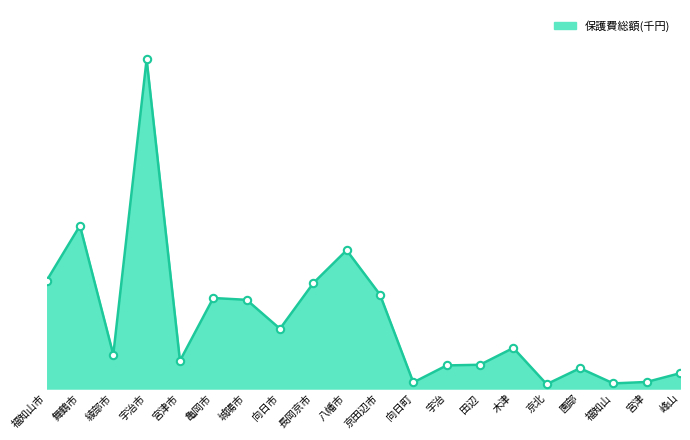

What is the change in value from 田辺 to 峰山?

-6000